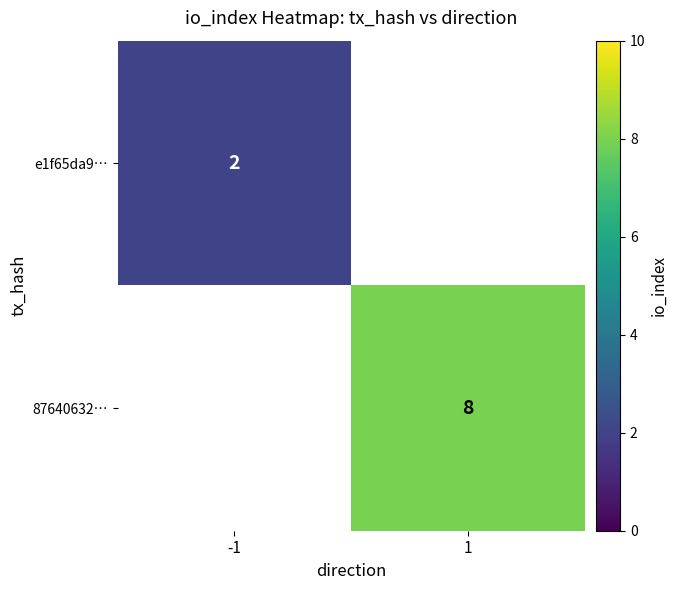

Is it true that 87640632… equals 8 at 1?

True